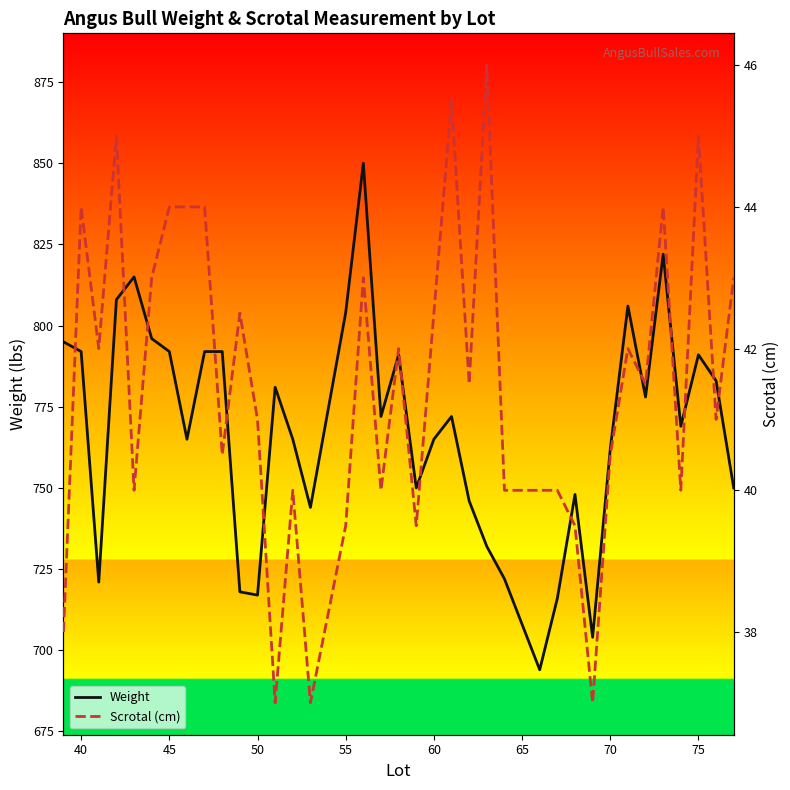

The Weight series shows 1400 at 55. True or false?

False